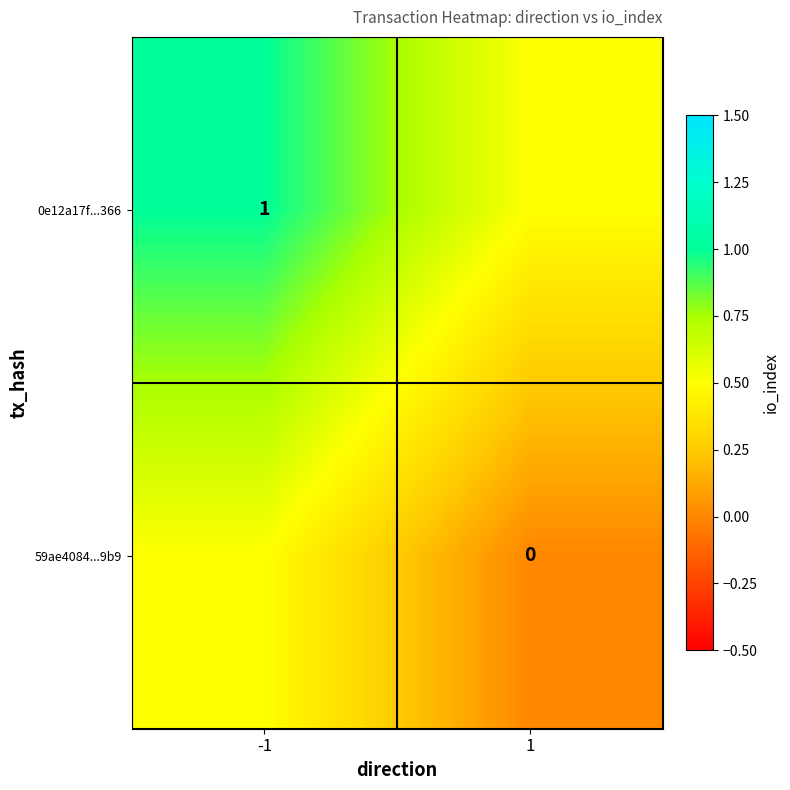

The 0e12a17f...366 series shows 1.0 at -1. True or false?

True